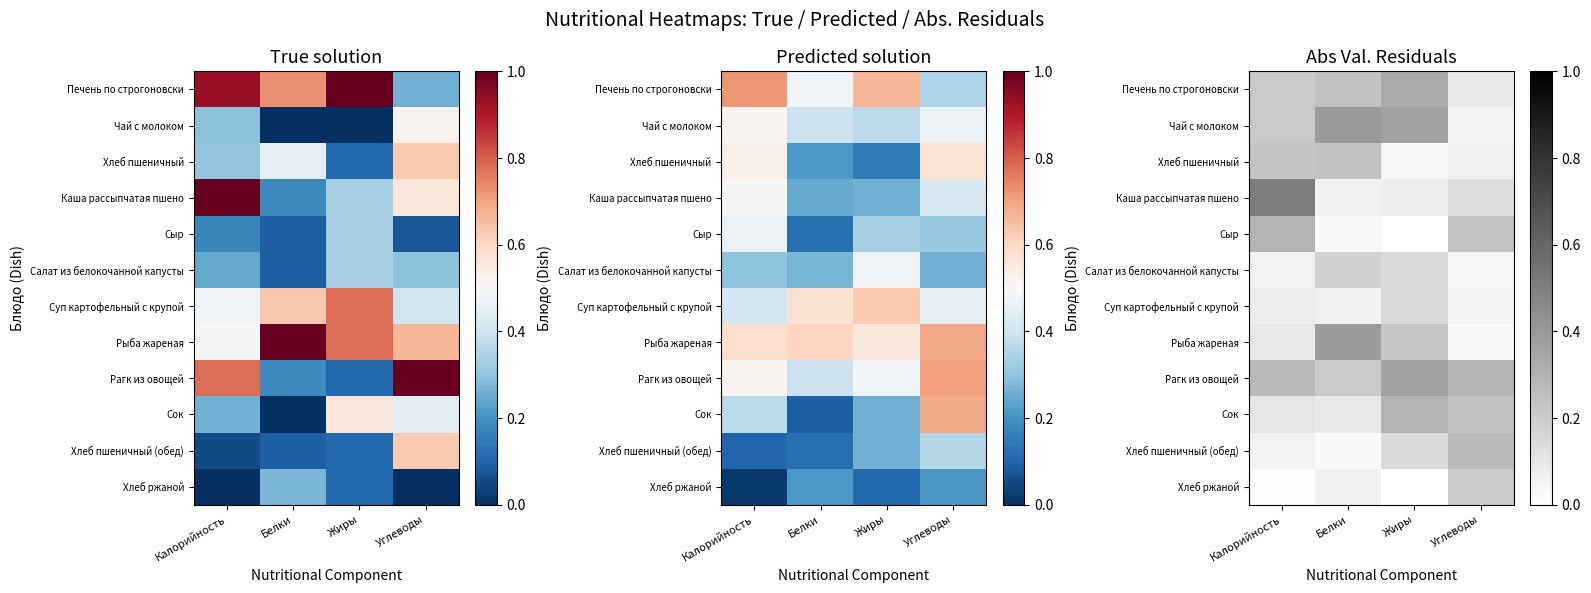

At Калорийность, list the series in order from largest to smallest.

Каша рассыпчатая пшено, Сыр, Рагк из овощей, Хлеб пшеничный, Чай с молоком, Печень по строгоновски, Сок, Рыба жареная, Суп картофельный с крупой, Салат из белокочанной капусты, Хлеб пшеничный (обед), Хлеб ржаной